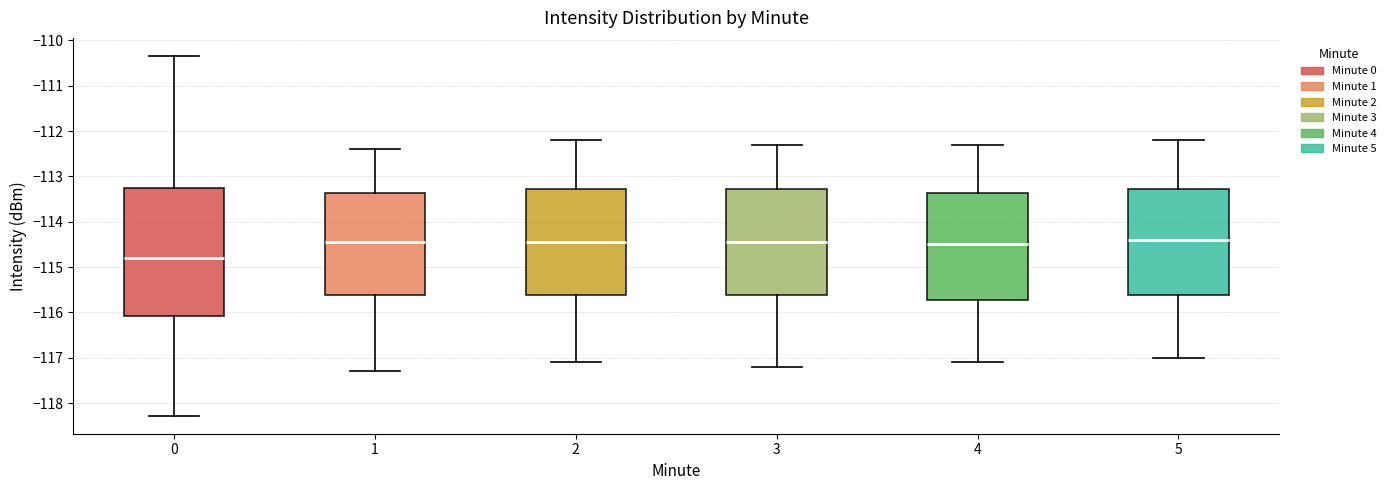

Comparing the boxes themselves (not the whiskers), which one is the tallest?

0